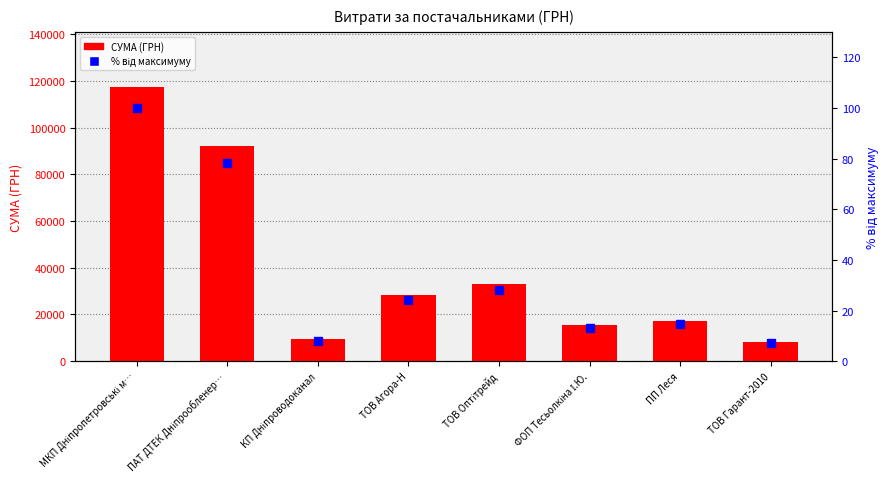

What is the difference between the maximum and minimum values in the СУМА (ГРН) series?

109381.0